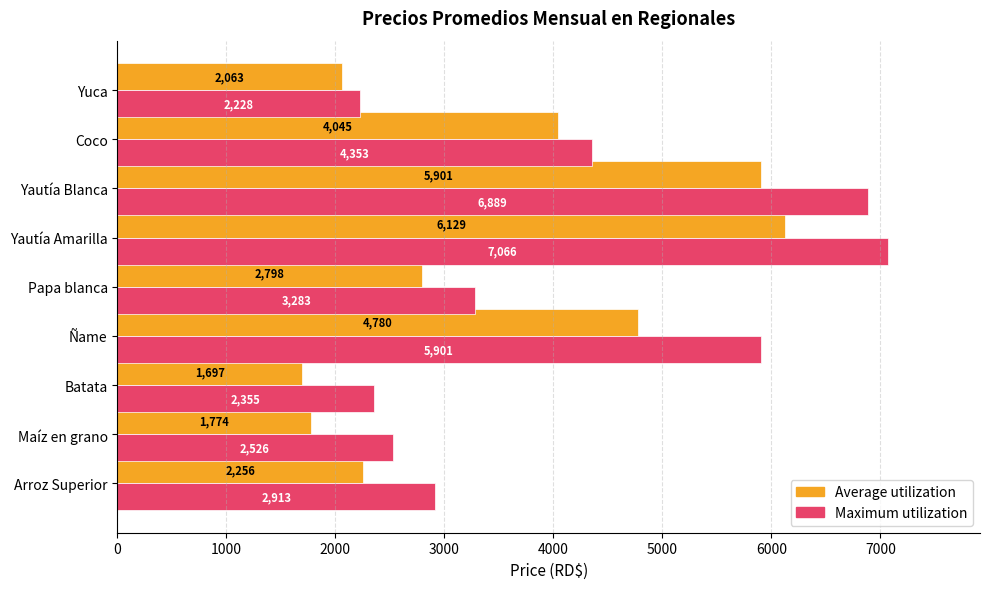

What are all the series names shown in the legend?

Average utilization, Maximum utilization